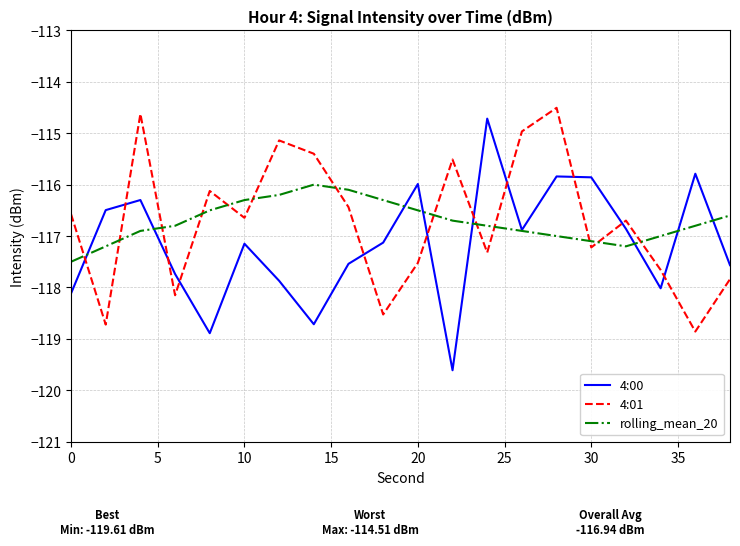

Which series has the widest spread of values?

4:00